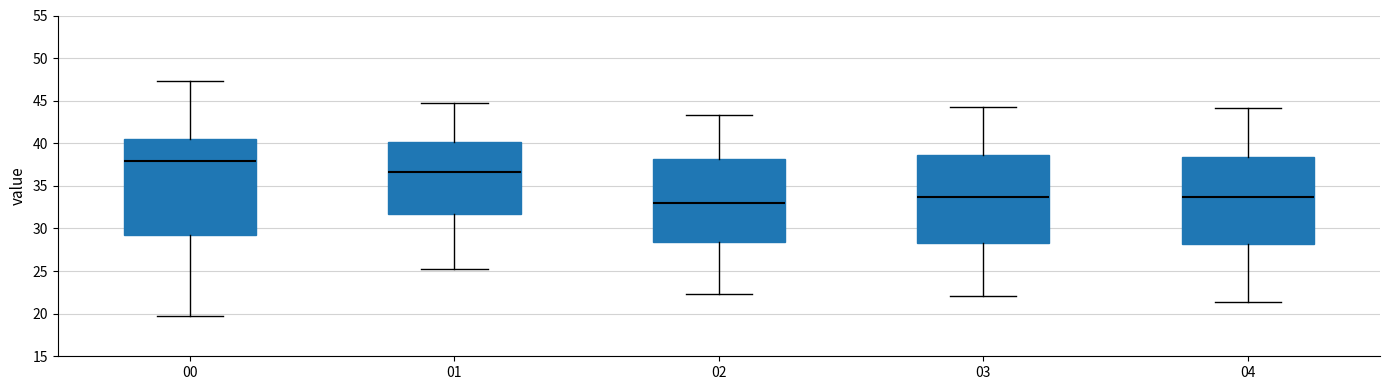

Reading left to right, transcribe this box plot: for each box, give where its median line is, the range the box spans, and where its two whiskers end, as read against the y-axis. The values are not printed on the chart, so give them approximately, as read against the axis.

00: median 38.0, box 29.0 to 40.5, whiskers 19.5 to 47.5
01: median 36.5, box 31.5 to 40.0, whiskers 25.5 to 45.0
02: median 33.0, box 28.5 to 38.0, whiskers 22.5 to 43.5
03: median 33.5, box 28.5 to 38.5, whiskers 22.0 to 44.0
04: median 33.5, box 28.0 to 38.5, whiskers 21.5 to 44.0